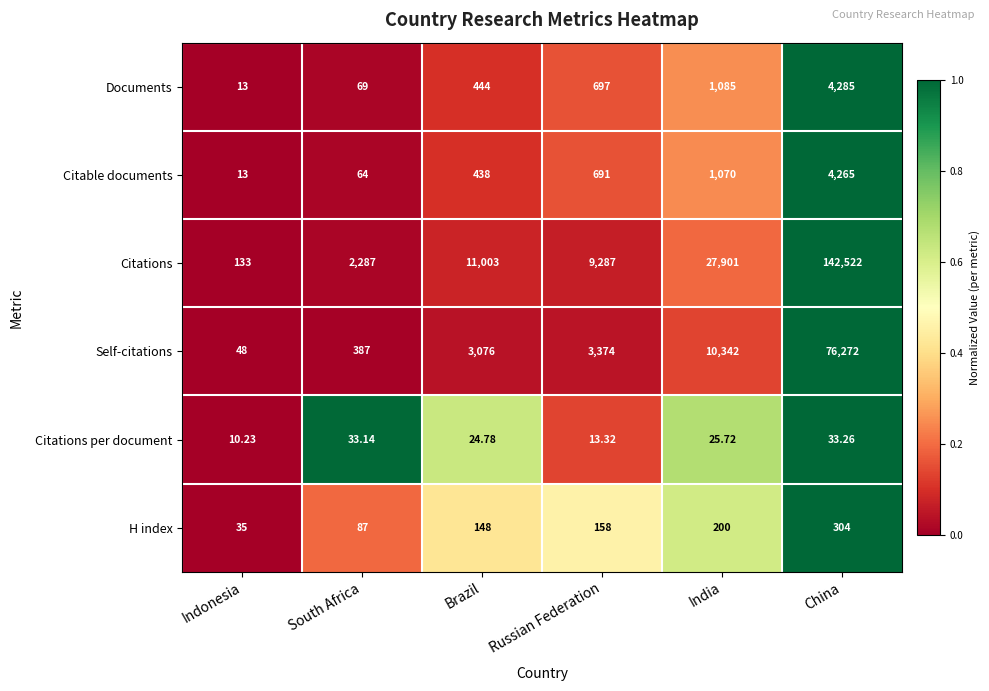

At China, list the series in order from largest to smallest.

Citations, Self-citations, Documents, Citable documents, H index, Citations per document